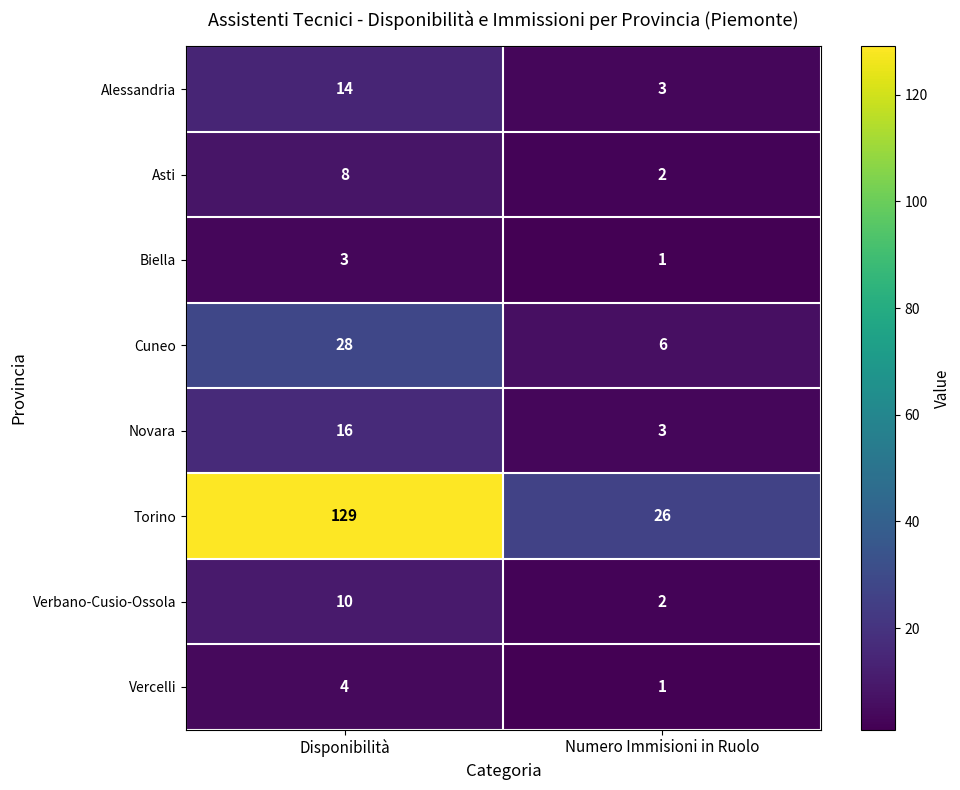

What is the highest value of the Cuneo series?

28